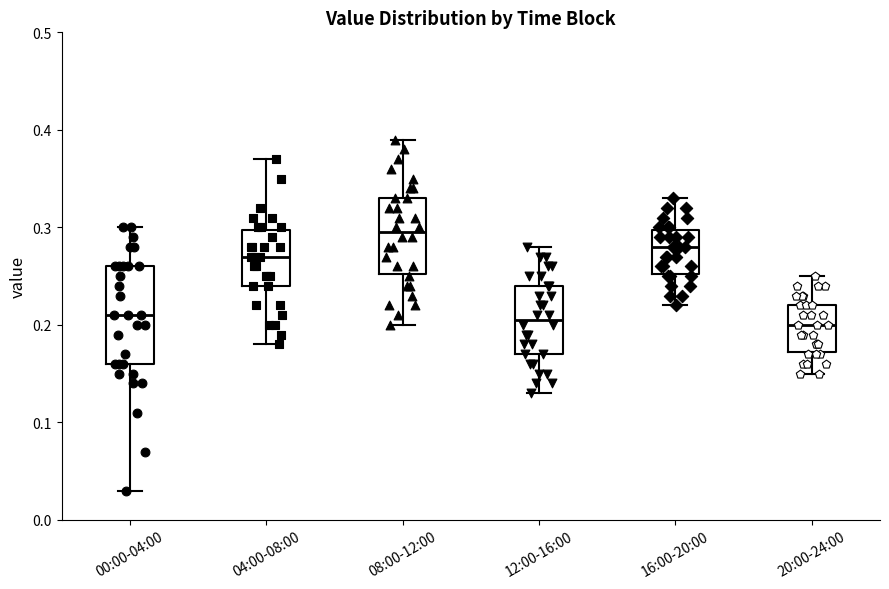

Where does the median line of the box for 16:00-20:00 sit on the y-axis? The values are not printed on the chart, so give them approximately, as read against the axis.

0.28